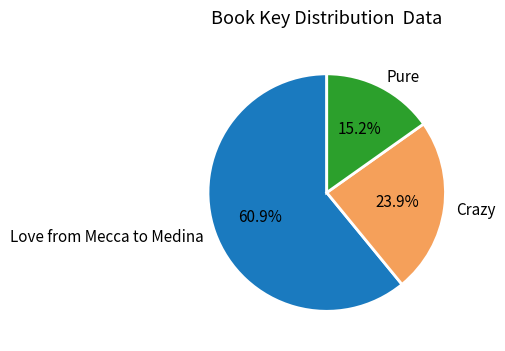

Which category accounts for the majority?

Love from Mecca to Medina